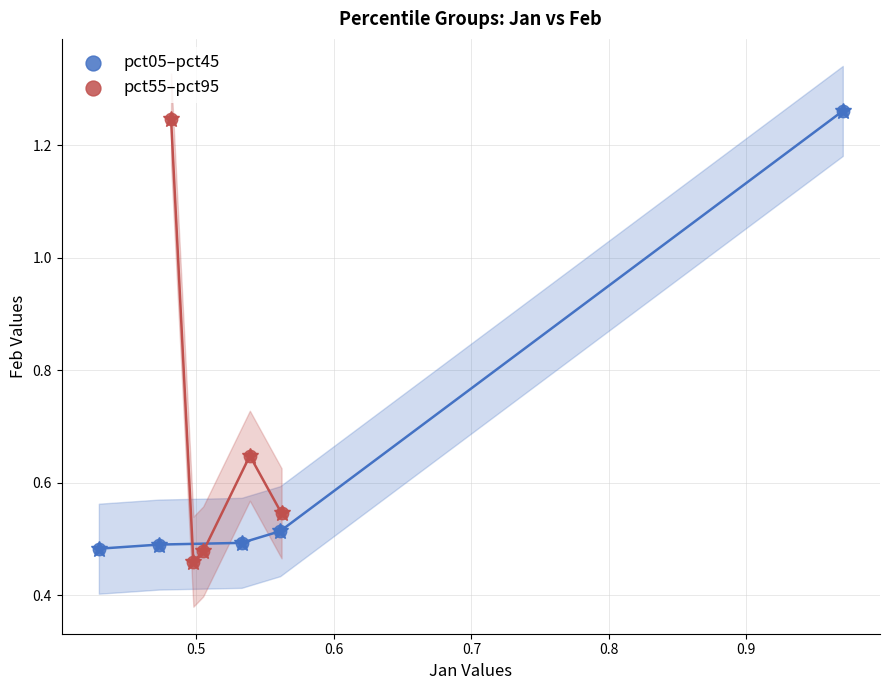

What are all the series names shown in the legend?

pct05–pct45, pct55–pct95